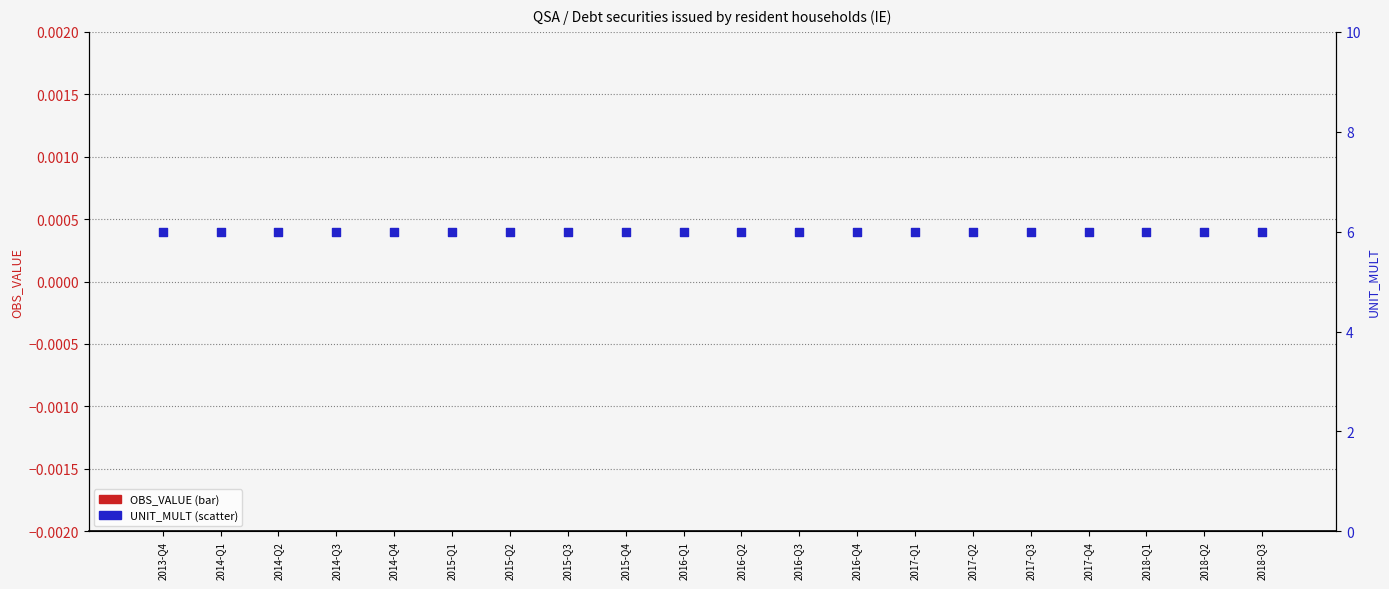

What is the total value across all series at 2017-Q2?

6